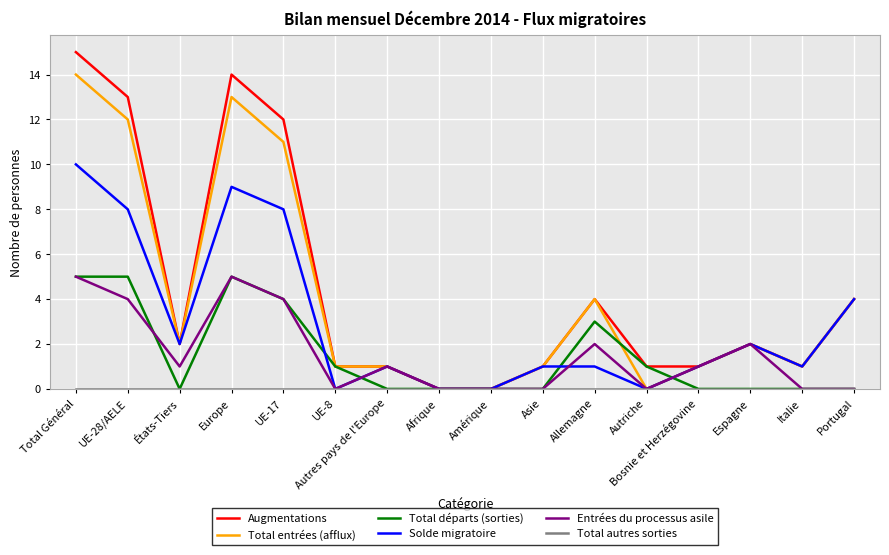

Which category has the highest value across all series?

Total Général